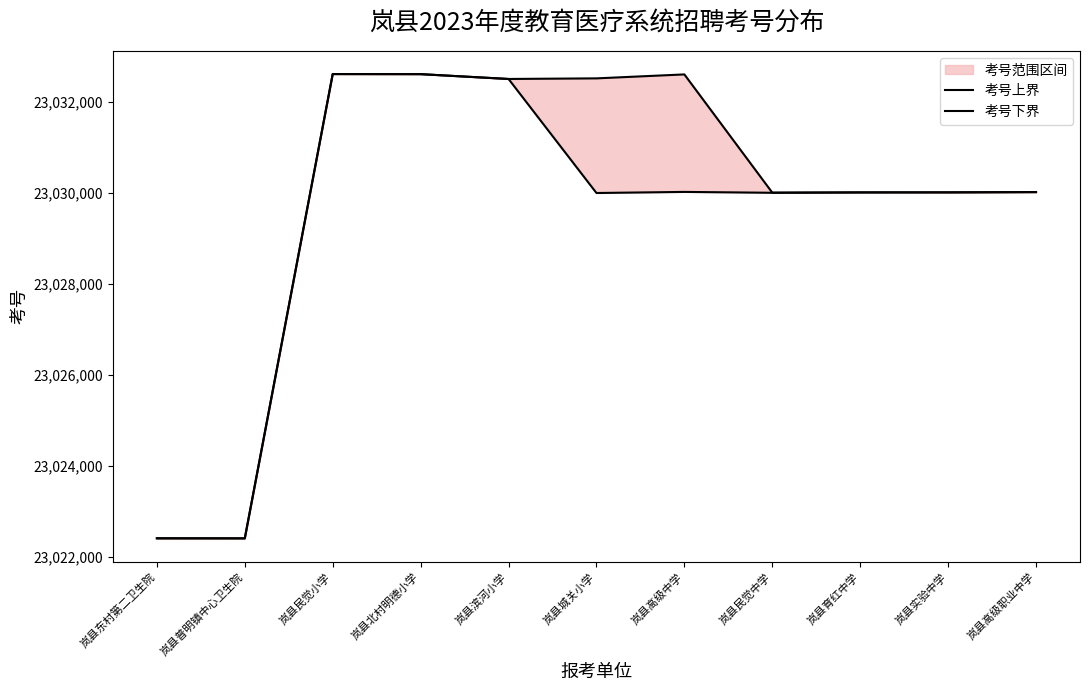

True or false: 考号上界 and 考号下界 cross at least once.

False